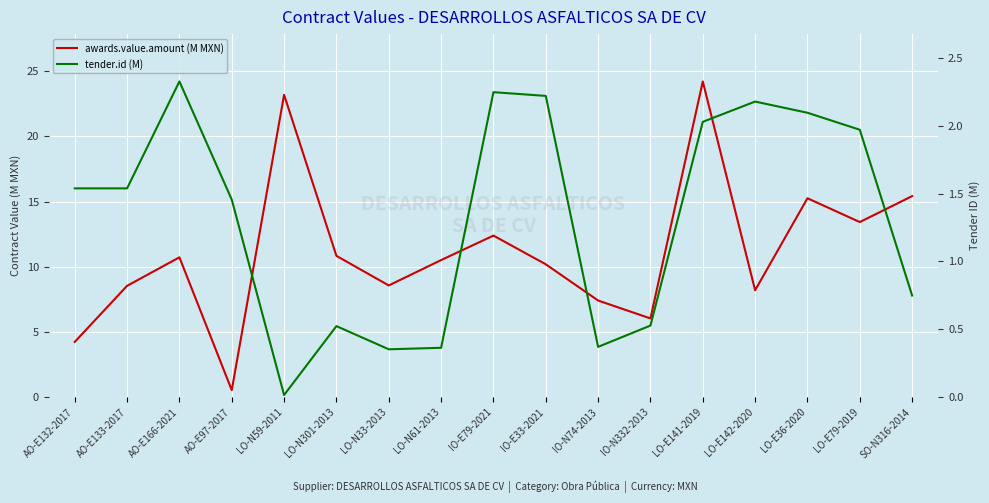

What position from the right is IO-N332-2013?

6